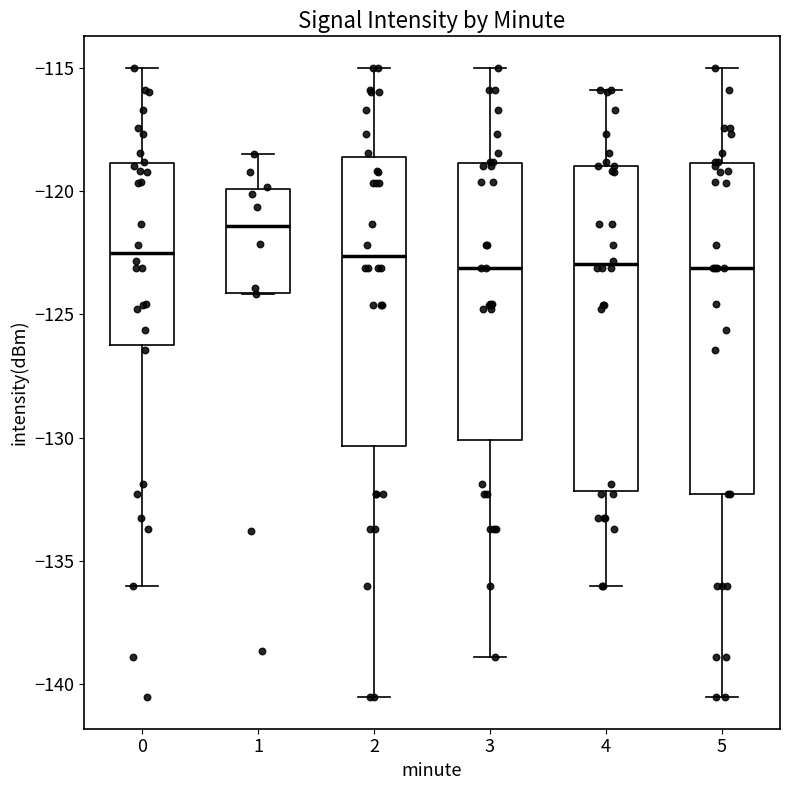

Where is the lower edge of the box at x = 1 on the y-axis? The values are not printed on the chart, so give them approximately, as read against the axis.

-124.0